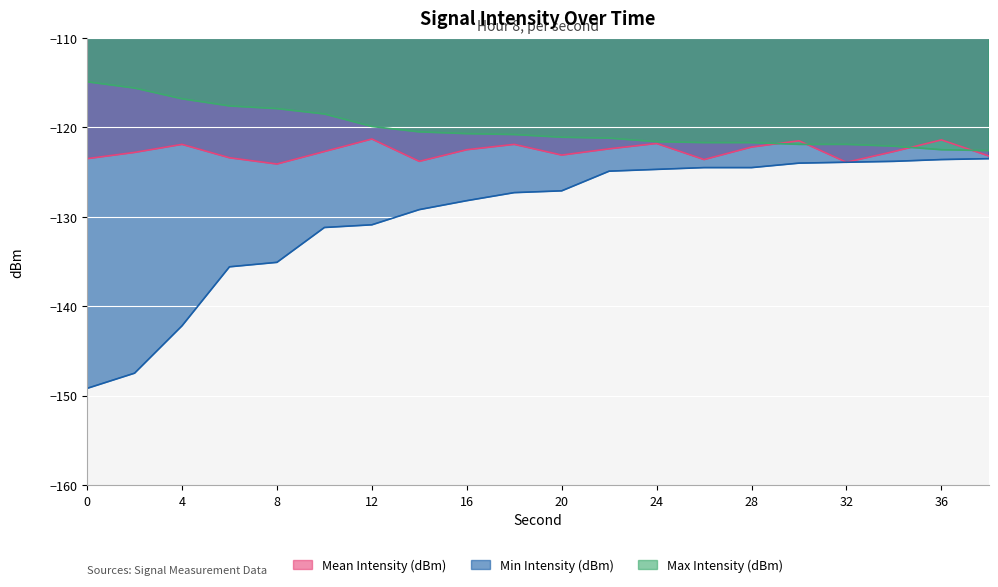

What is the minimum value for Mean Intensity (dBm)?

-124.1